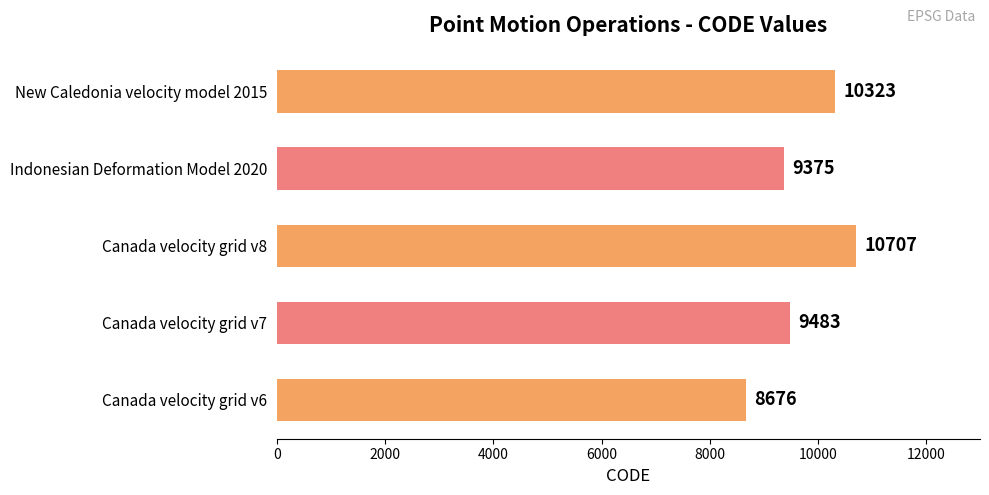

What is the change in value from Canada velocity grid v8 to New Caledonia velocity model 2015?

-384